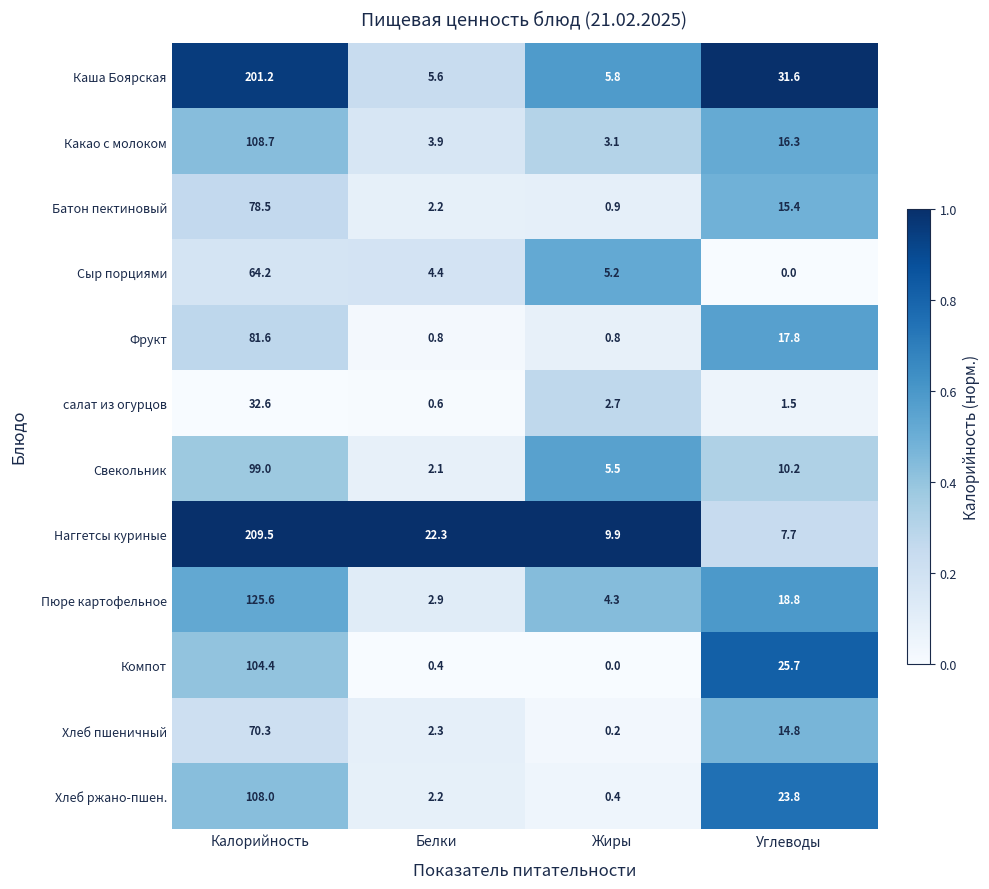

What is the greatest value displayed?

209.5